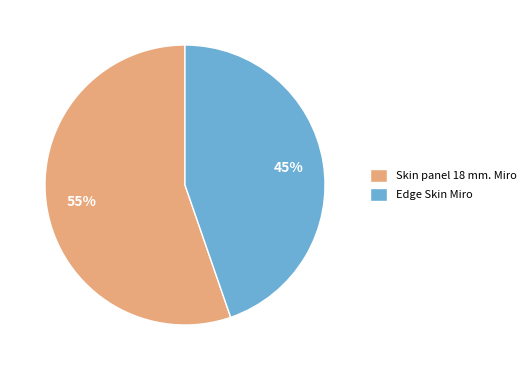

How many slices are in this pie chart?

2